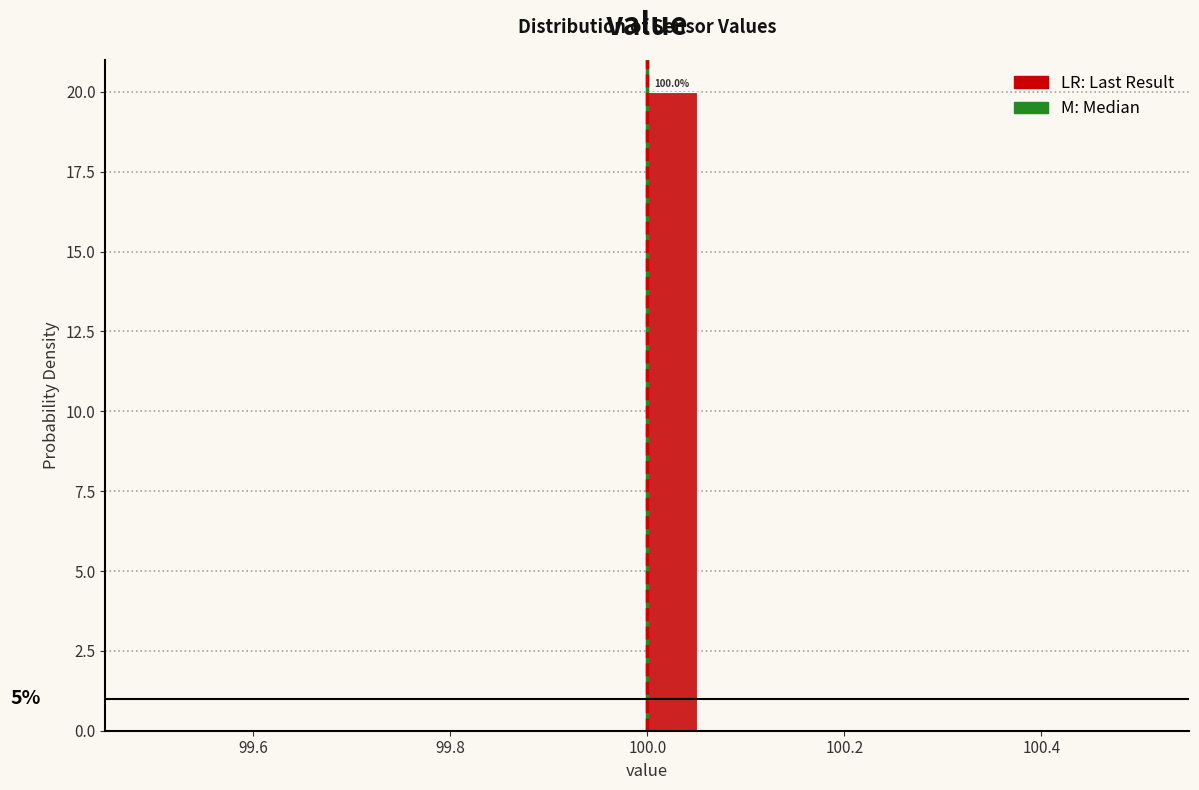

Read against the x-axis, roughly where is the centre of the tallest bar?

100.02